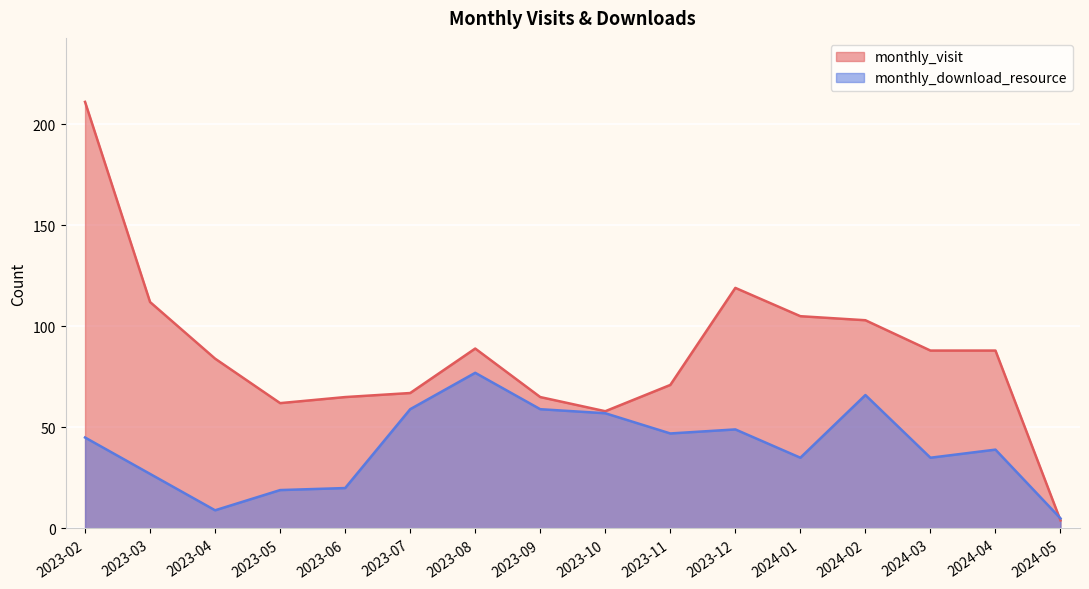

What is the sum of all monthly_visit values?

1391